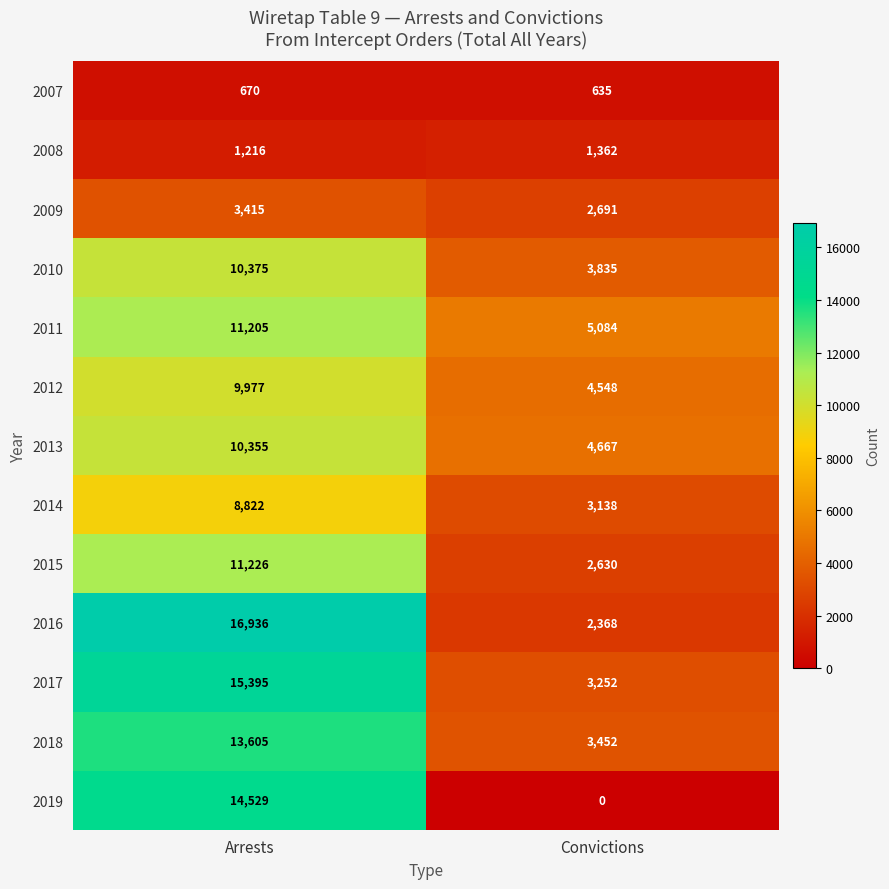

True or false: 2019 has a value of 14529 at Arrests.

True